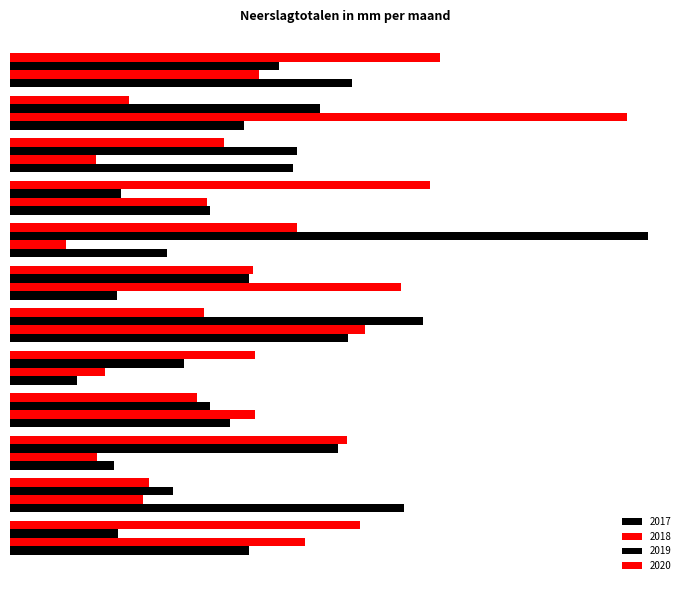

What is the sum of the 2020 values at Februari and April?

92.1